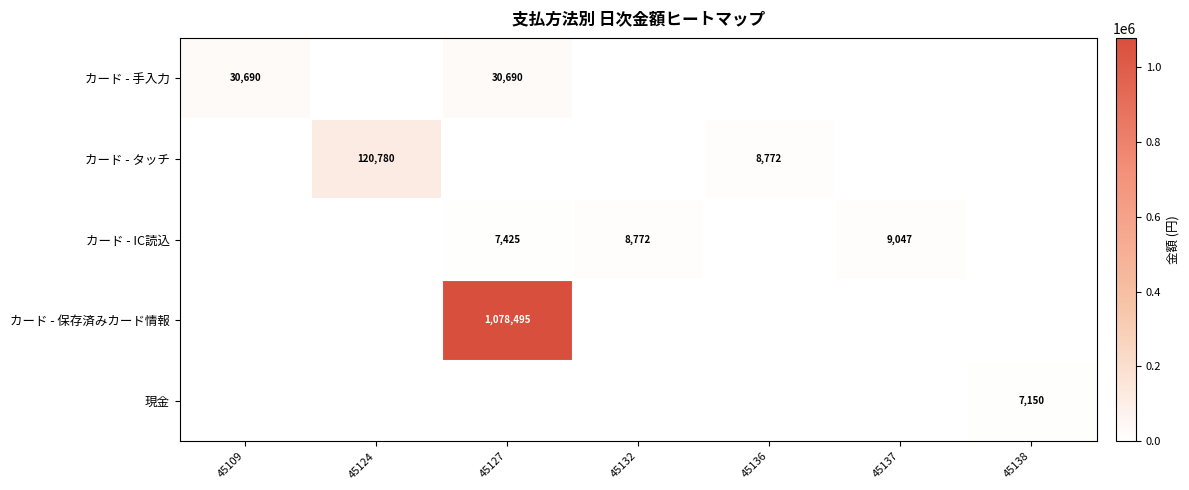

The value of カード - IC読込 at 45137 is 9047. True or false?

True